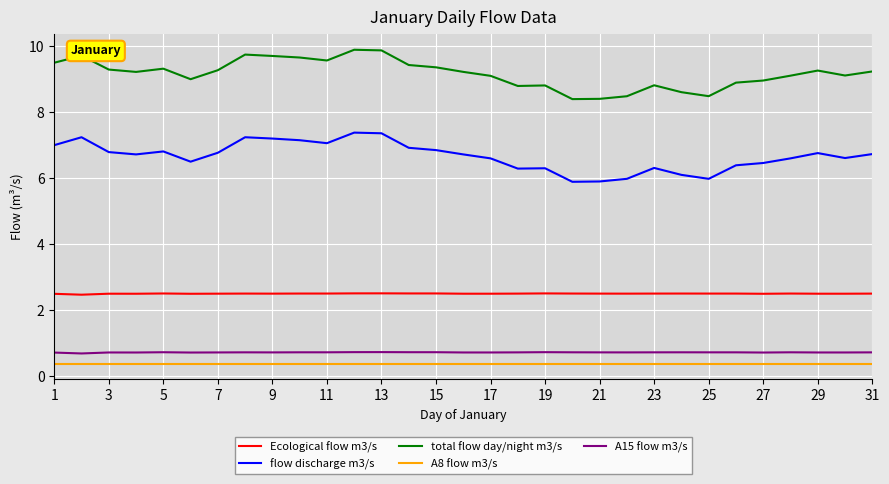

True or false: A8 flow m3/s and flow discharge m3/s cross at least once.

False